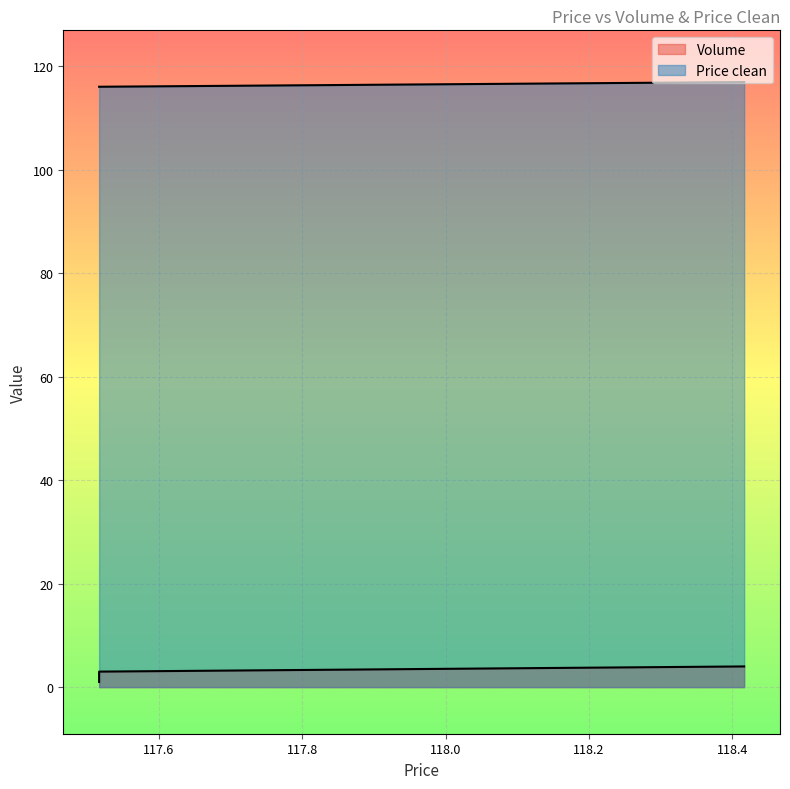

True or false: Volume has a value of 3.0 at 117.516667.

True